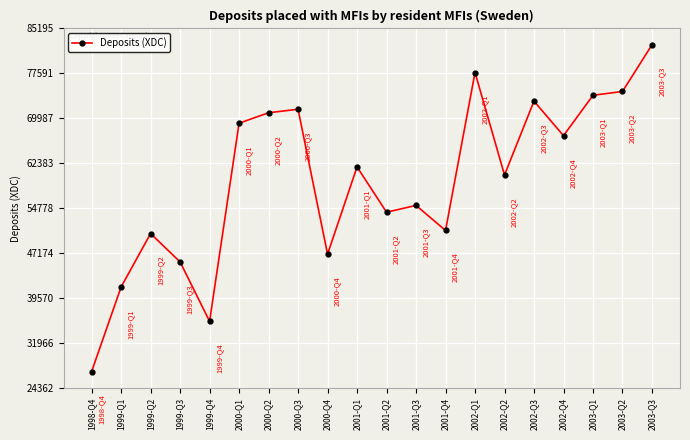

At which category does the data reach its first local valley?

1999-Q4